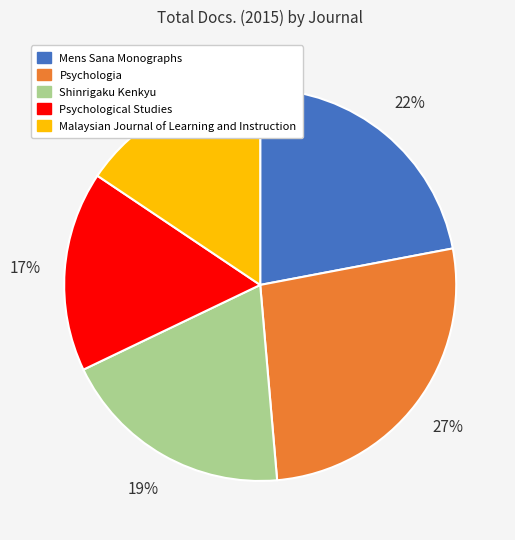

To the nearest percent, what is the difference between the Psychologia and Psychological Studies slice percentages?

10%